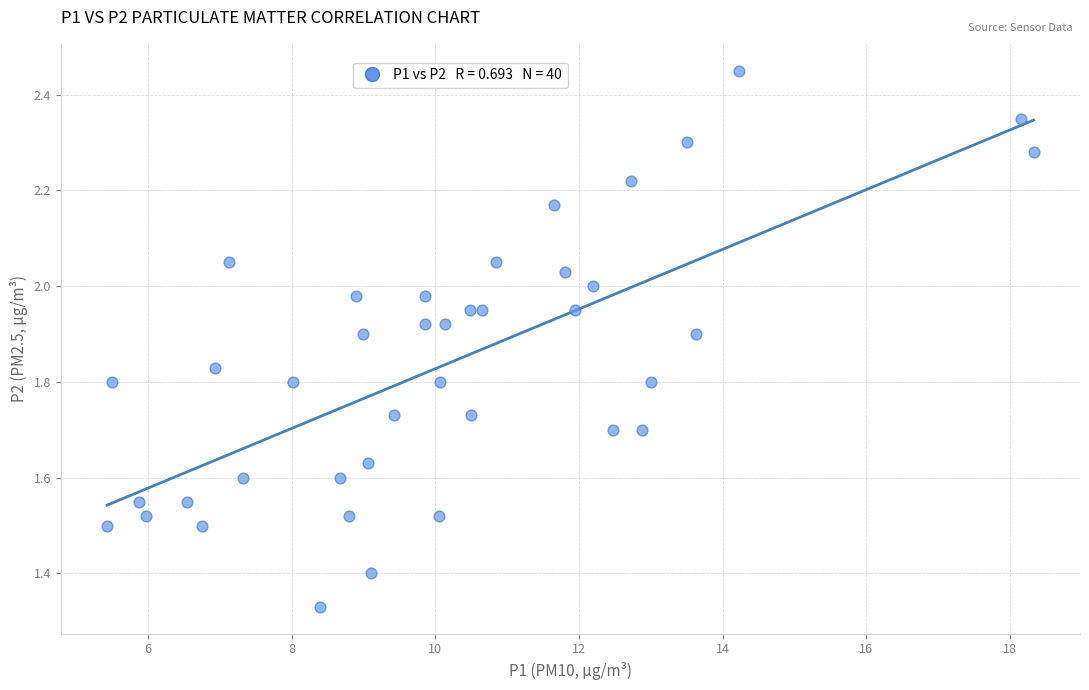

What is the range of Y values (max minus min)?

1.1